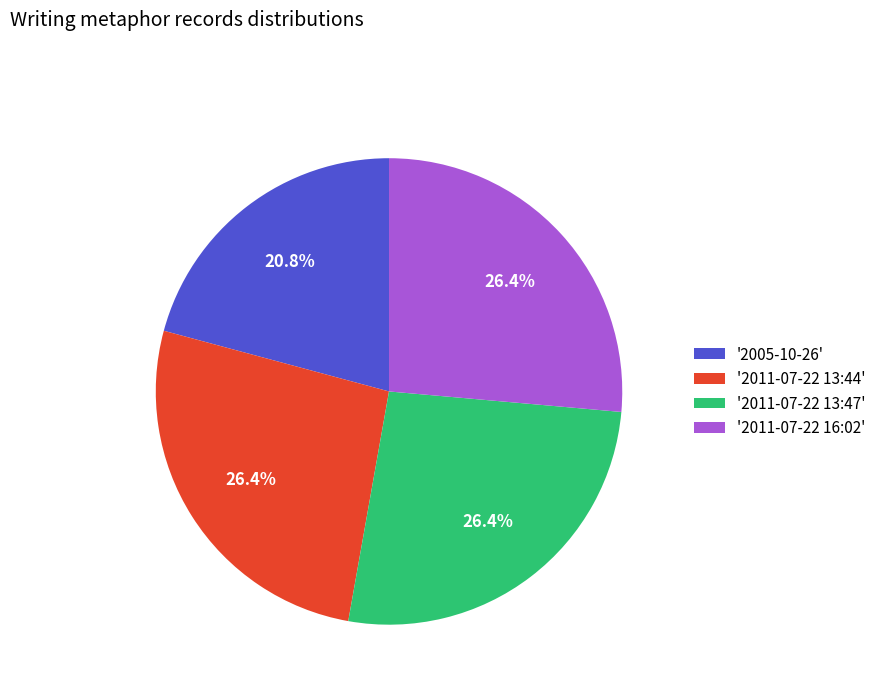

Which slice is the smallest?

'2005-10-26'